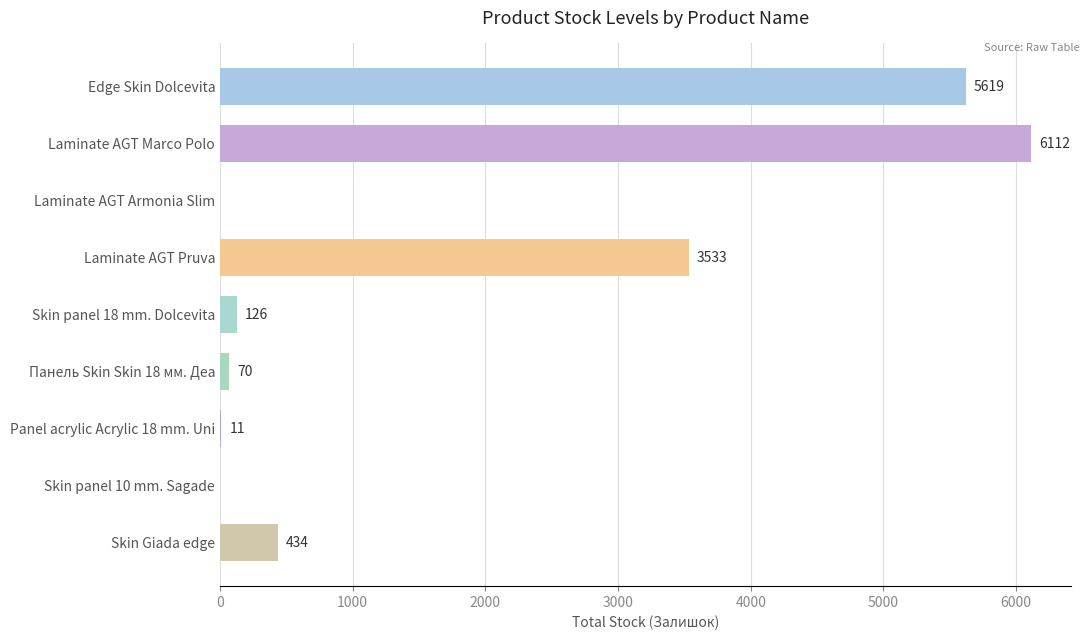

What is the change in value from Laminate AGT Marco Polo to Skin panel 18 mm. Dolcevita?

-5986